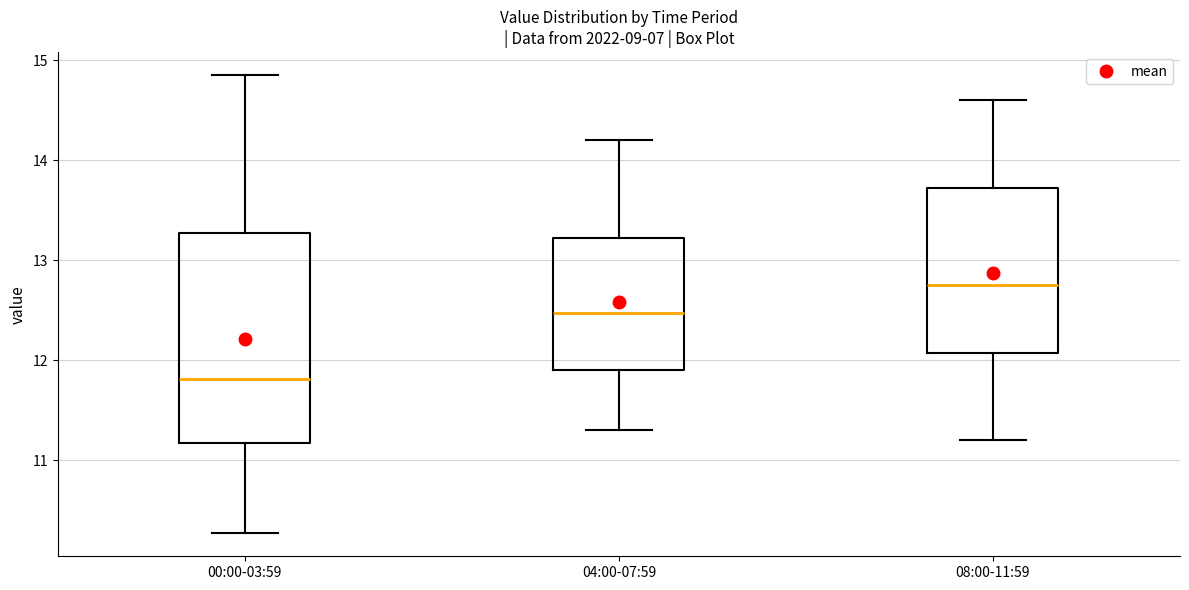

Reading left to right, transcribe this box plot: for each box, give where its median line is, the range the box spans, and where its two whiskers end, as read against the y-axis. The values are not printed on the chart, so give them approximately, as read against the axis.

00:00-03:59: median 11.8, box 11.2 to 13.3, whiskers 10.3 to 14.9
04:00-07:59: median 12.5, box 11.9 to 13.2, whiskers 11.3 to 14.2
08:00-11:59: median 12.8, box 12.1 to 13.7, whiskers 11.2 to 14.6